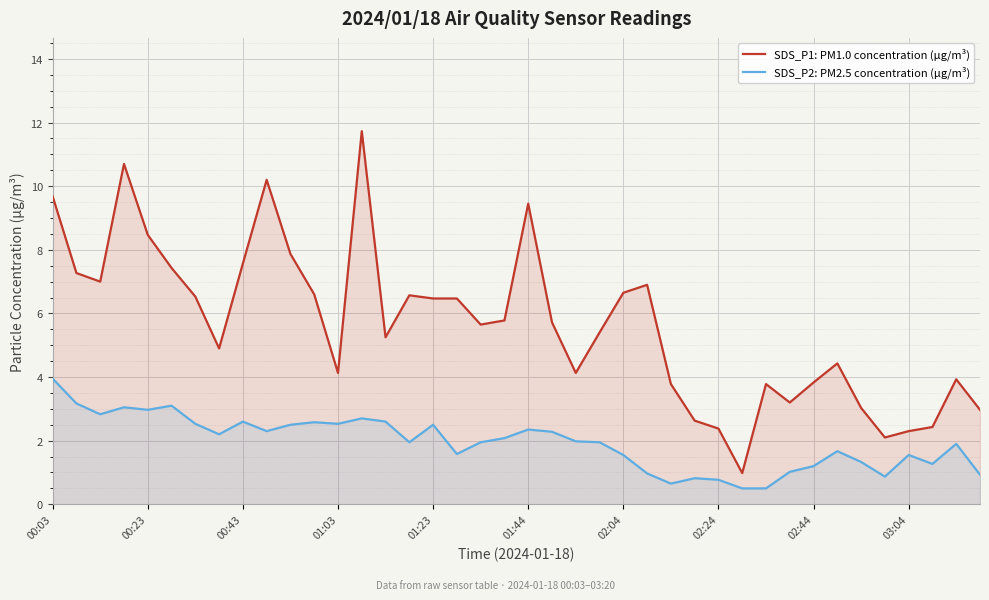

True or false: SDS_P1: PM1.0 concentration (µg/m³) has more than 2 interior local peaks.

True